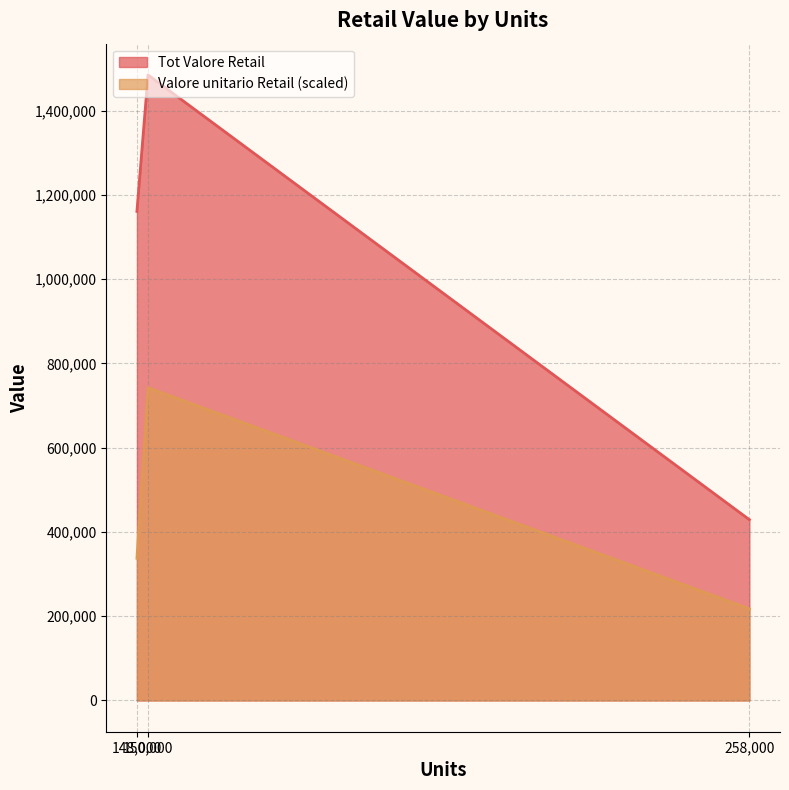

What is the lowest value of the Tot Valore Retail series?

429200